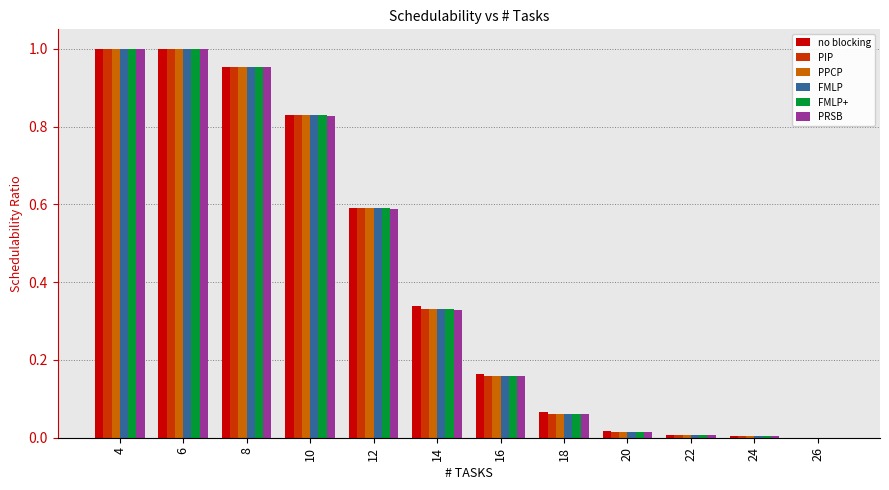

Is it true that FMLP equals 1.4 at 6?

False